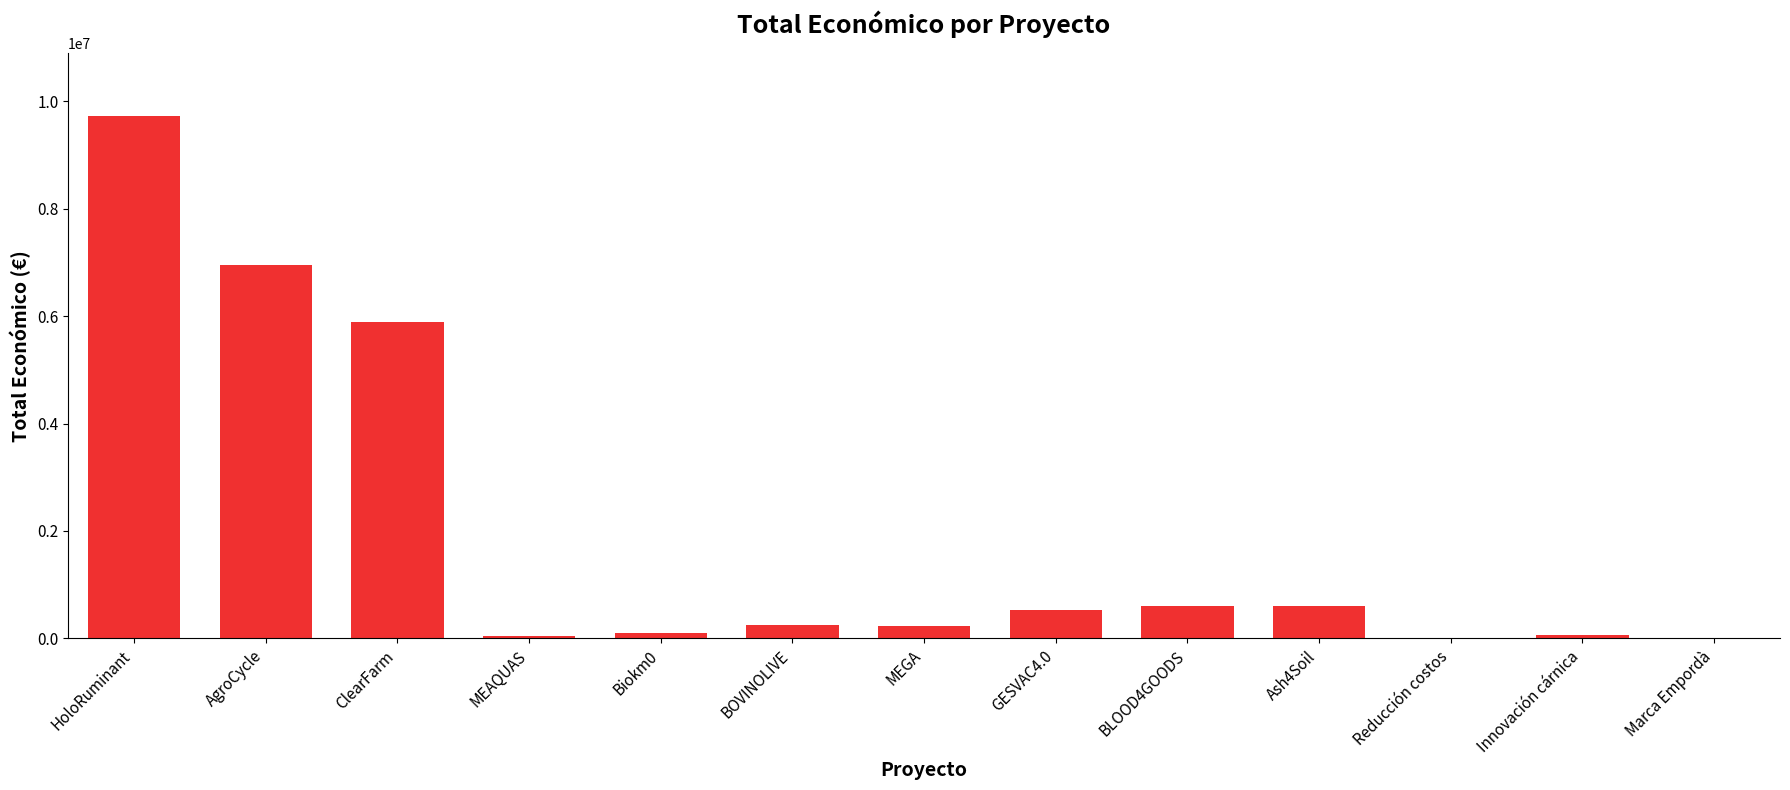

What is the maximum value shown in the chart?

9724763